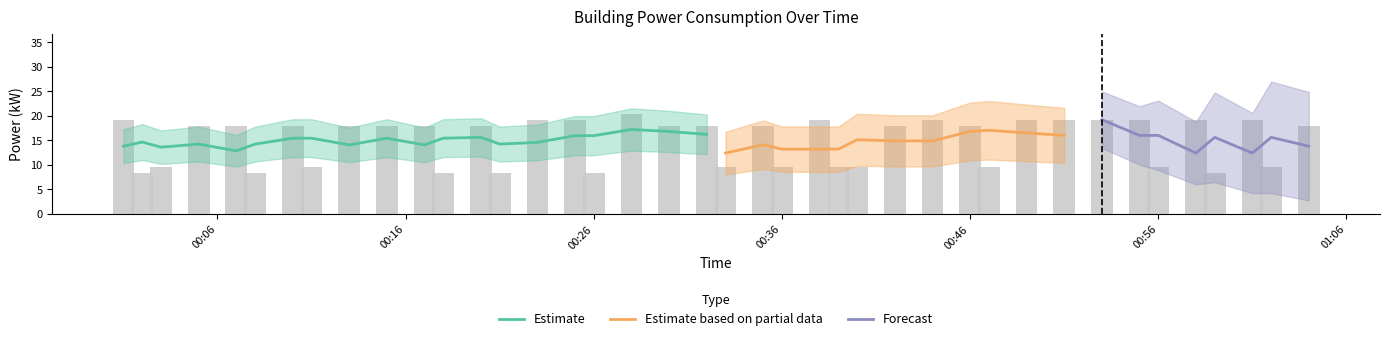

What is the value of the 1st bar from the left?

19.2